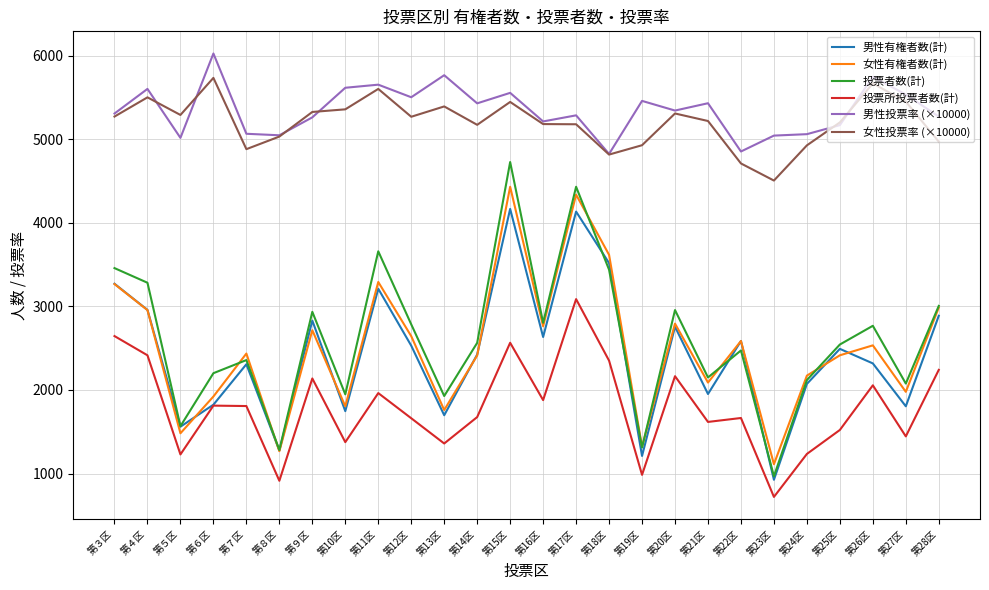

Between 第11区 and 第22区, which series saw the biggest shift?

投票者数(計)